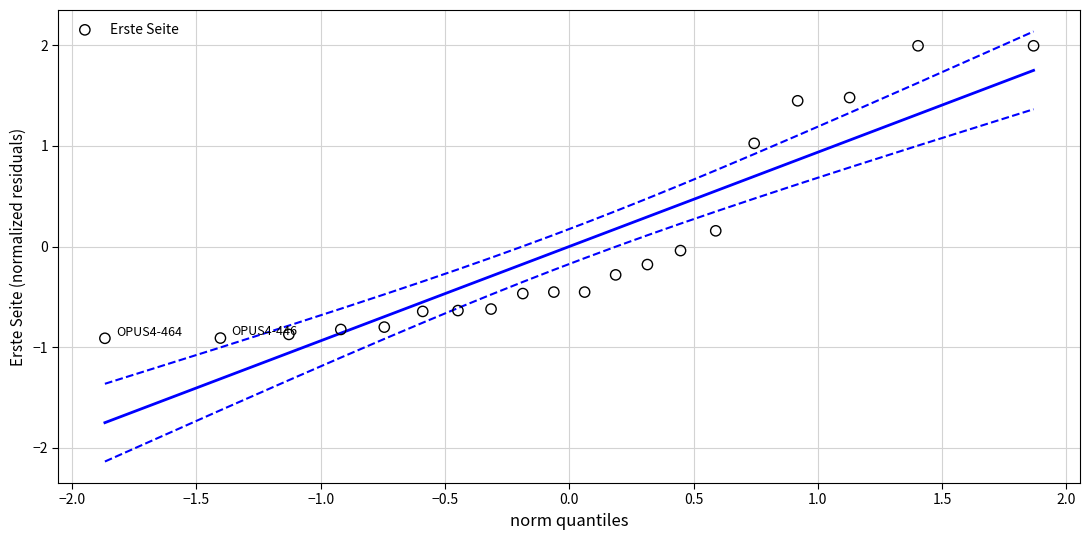

What is the range of Y values (max minus min)?

2.9